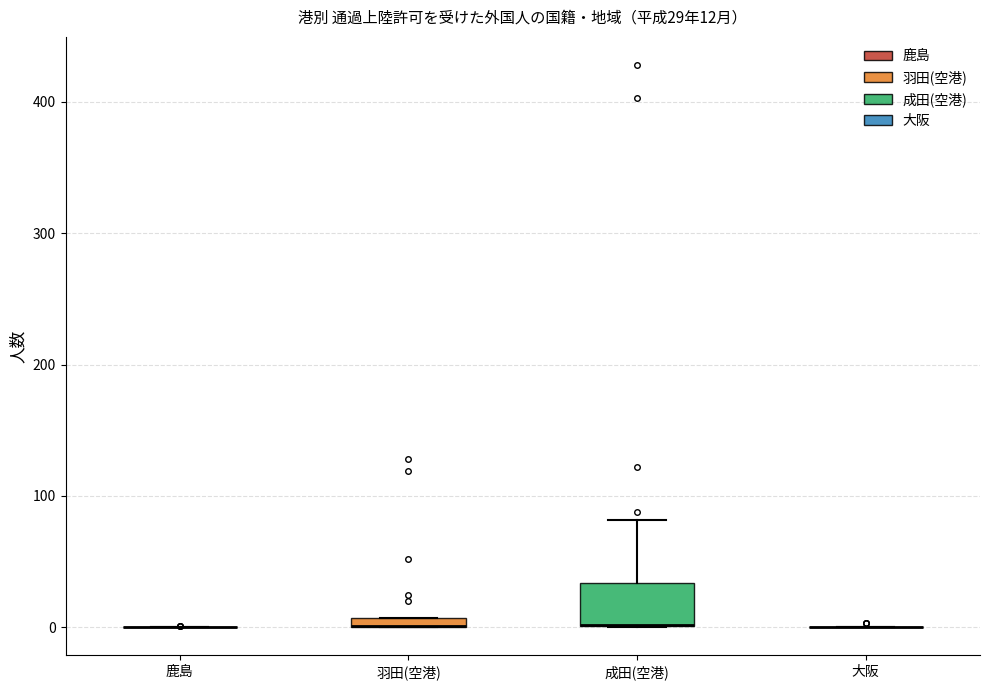

Which box is the tallest, from its lower edge to its upper edge?

成田(空港)